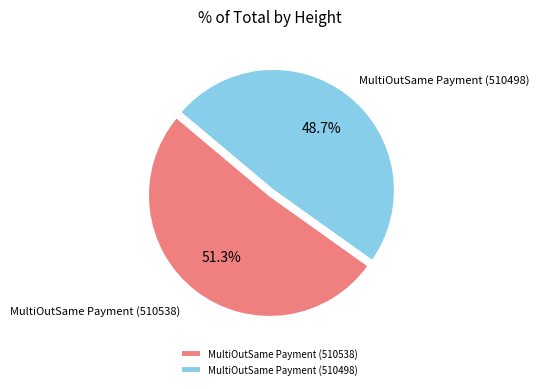

To the nearest percent, what is the combined percentage of MultiOutSame Payment (510498) and MultiOutSame Payment (510538)?

100%